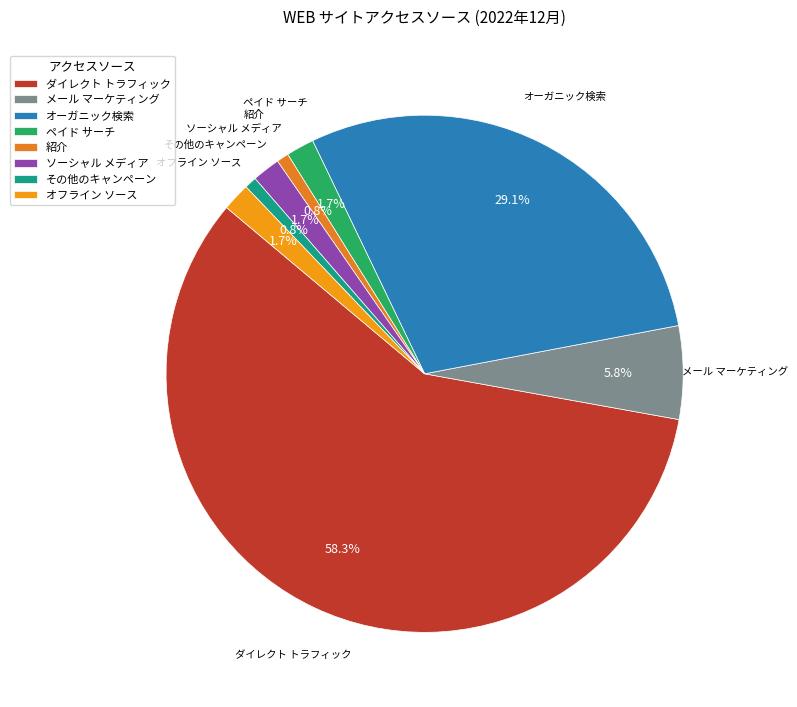

What is the largest slice in the pie chart?

ダイレクト トラフィック